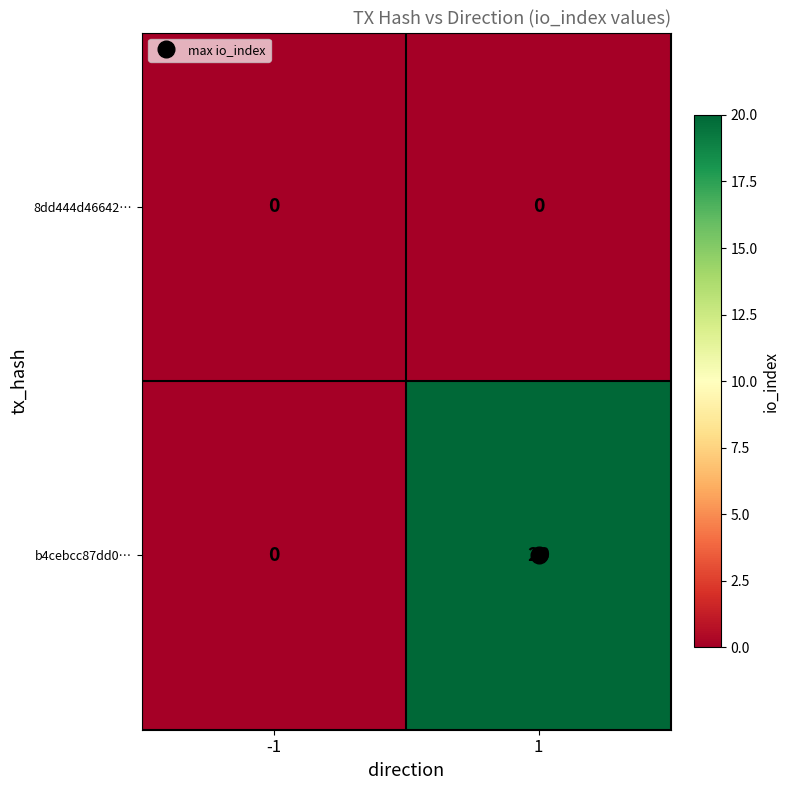

Rank the series by their average value, from highest to lowest.

b4cebcc87dd0…, 8dd444d46642…